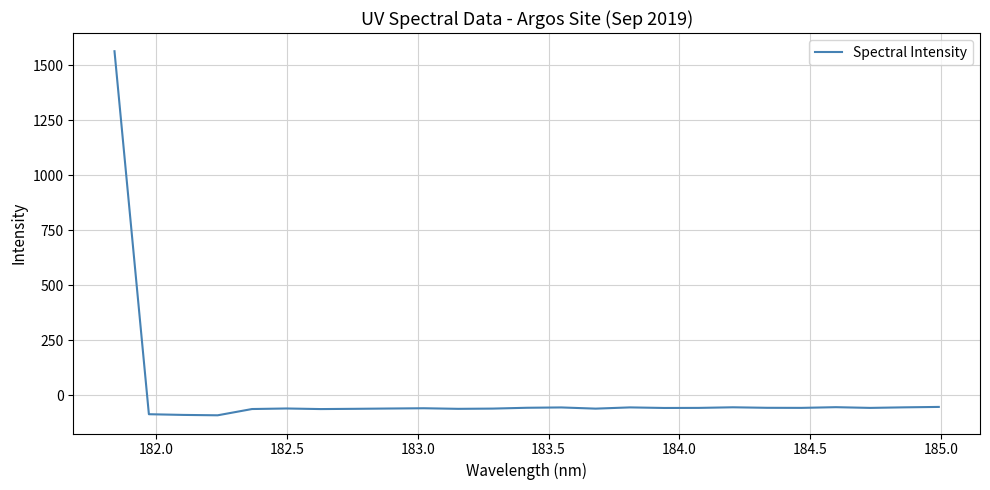

What is the difference between the maximum and minimum values?

1653.3